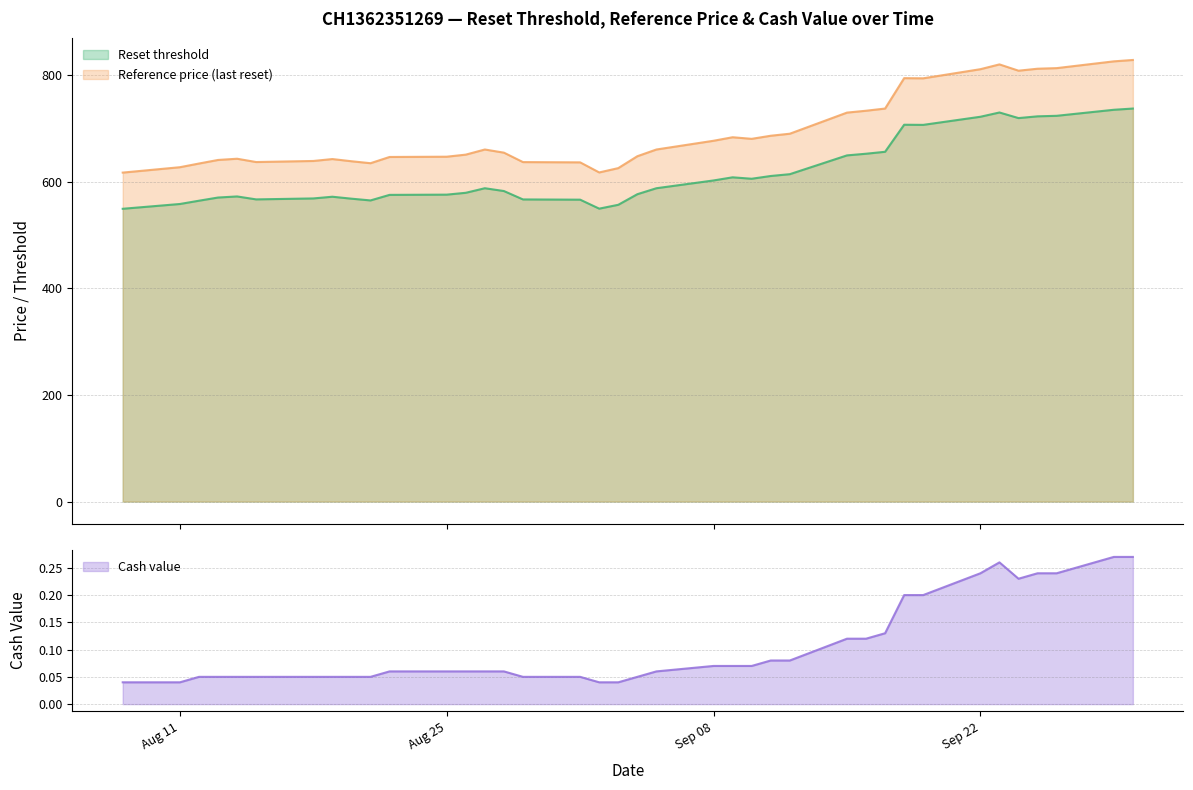

True or false: Reference price (last reset) and Reset threshold intersect in this chart.

False